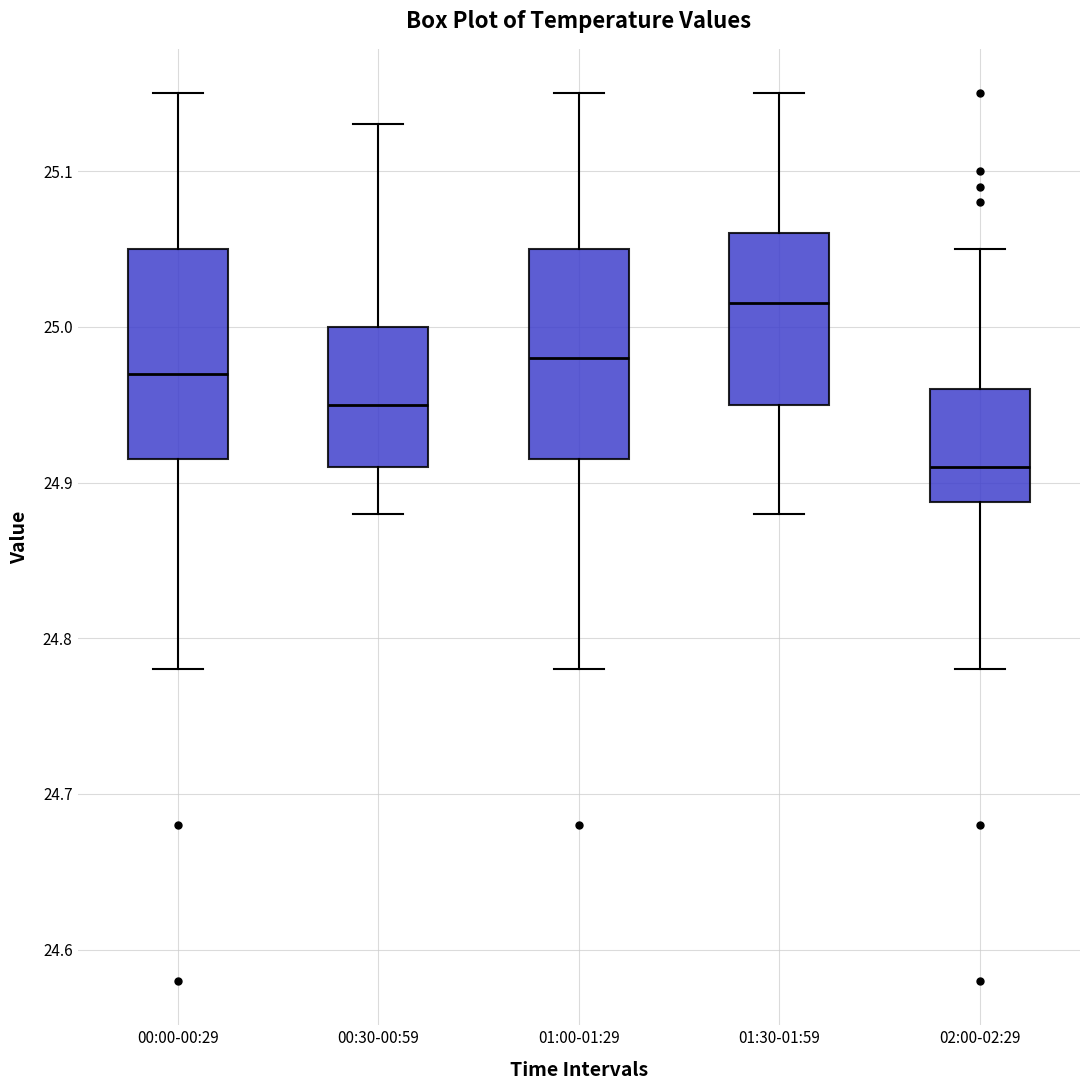

Reading left to right, transcribe this box plot: for each box, give where its median line is, the range the box spans, and where its two whiskers end, as read against the y-axis. The values are not printed on the chart, so give them approximately, as read against the axis.

00:00-00:29: median 24.97, box 24.92 to 25.05, whiskers 24.78 to 25.15
00:30-00:59: median 24.95, box 24.91 to 25.00, whiskers 24.88 to 25.13
01:00-01:29: median 24.98, box 24.92 to 25.05, whiskers 24.78 to 25.15
01:30-01:59: median 25.02, box 24.95 to 25.06, whiskers 24.88 to 25.15
02:00-02:29: median 24.91, box 24.89 to 24.96, whiskers 24.78 to 25.05